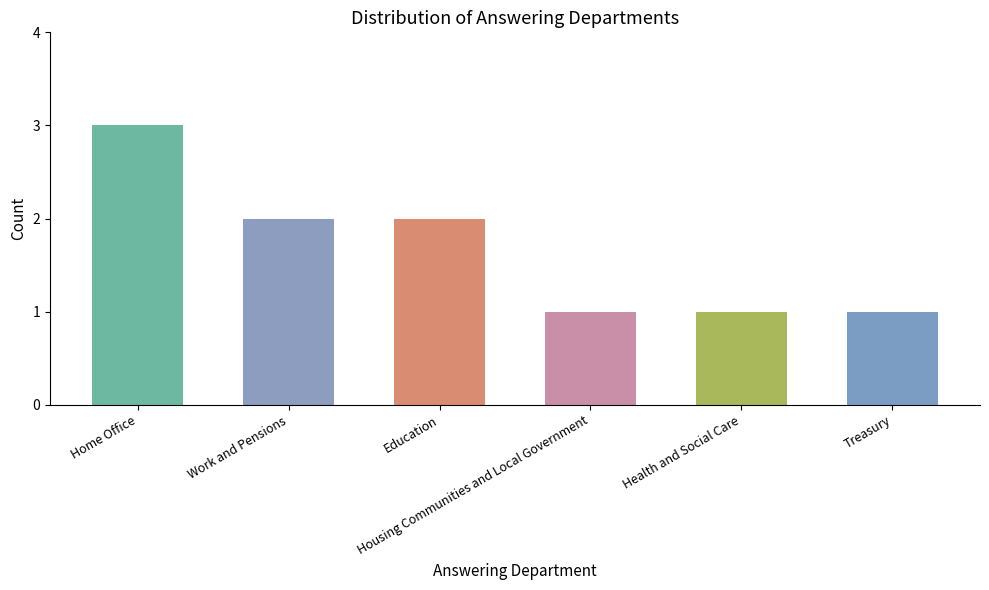

At which category does the chart reach its peak across all series?

Home Office